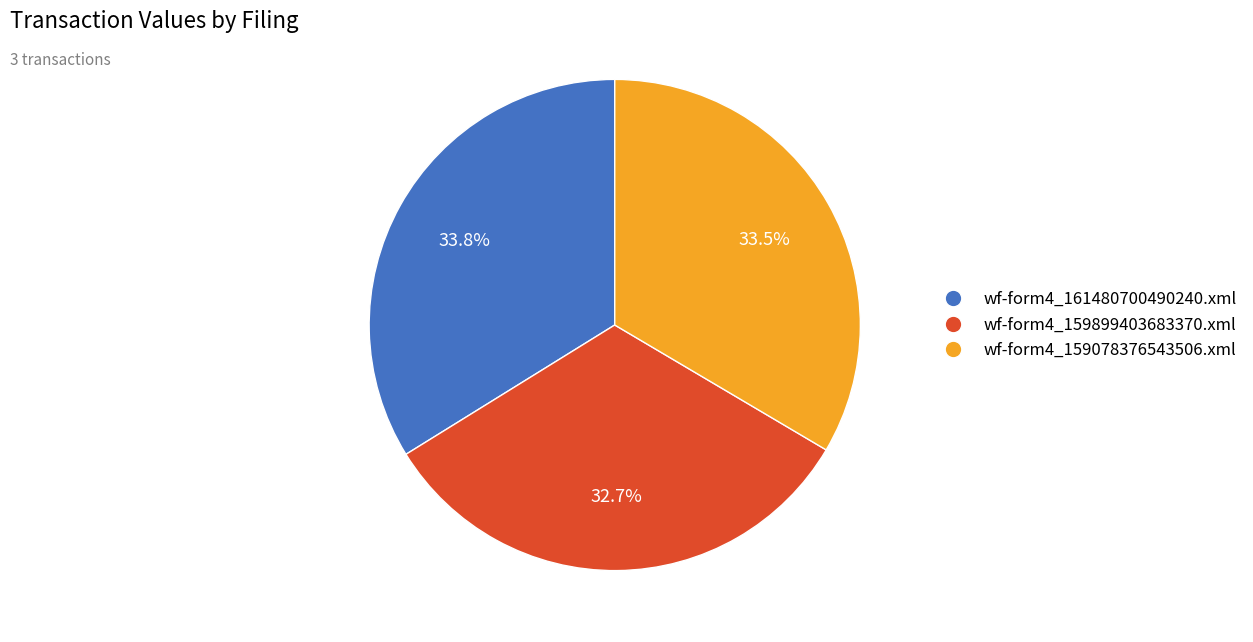

What portion of the pie excludes wf-form4_161480700490240.xml?

66.2%